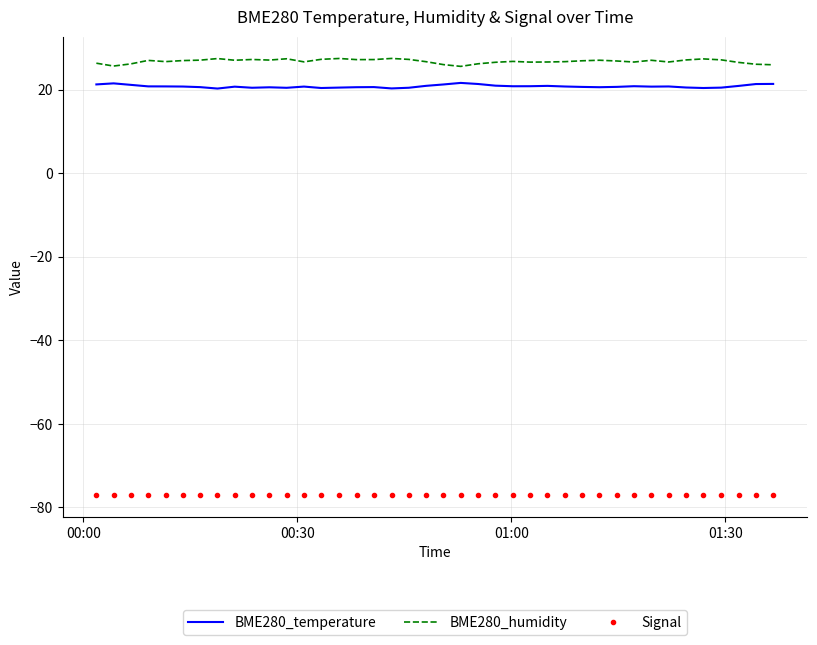

List the series in order of their peak value, highest first.

BME280_humidity, BME280_temperature, Signal